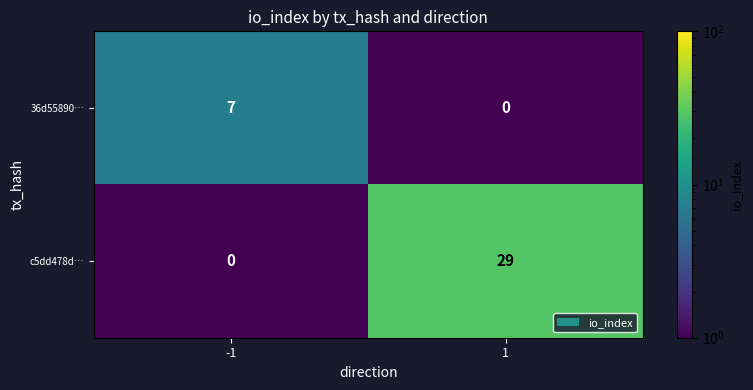

Rank the series by their maximum value, from highest to lowest.

c5dd478d…, 36d55890…